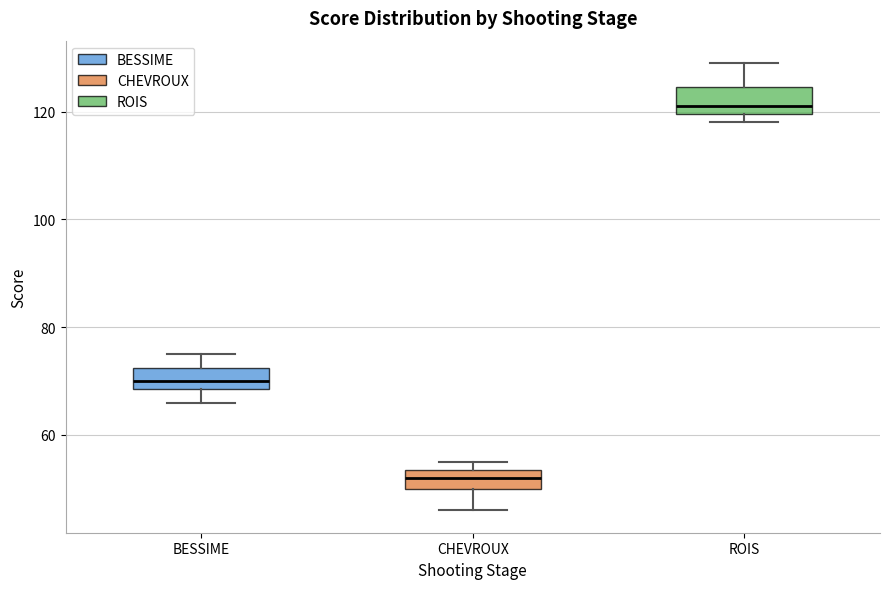

Reading left to right, read every box against the y-axis: the position of its median line, the range the box covers, and the ends of its whiskers. The values are not printed on the chart, so give them approximately, as read against the axis.

BESSIME: median 70, box 68 to 72, whiskers 66 to 76
CHEVROUX: median 52, box 50 to 54, whiskers 46 to 56
ROIS: median 122, box 120 to 124, whiskers 118 to 130